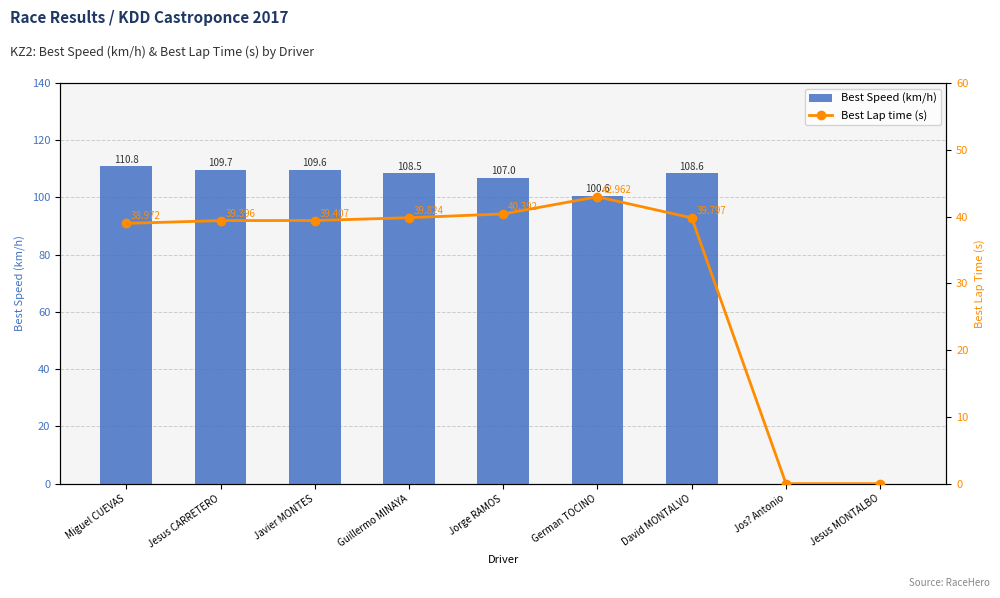

Is it true that Best Lap time (s) equals 39.4 at Javier MONTES?

True